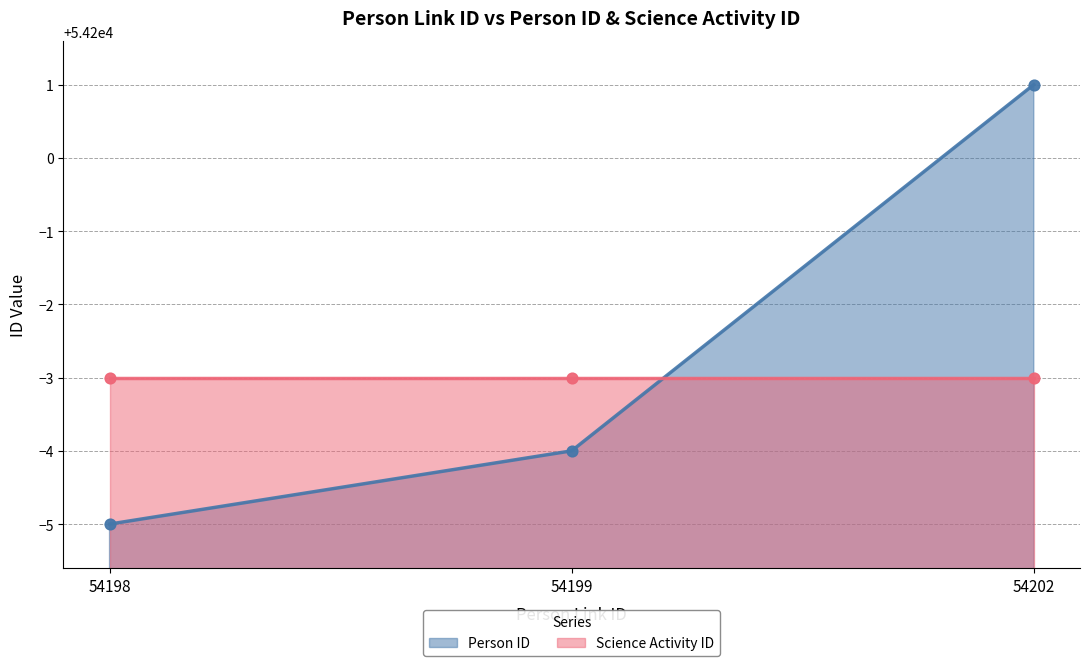

Which has a higher value, 54202 or 54199?

54202